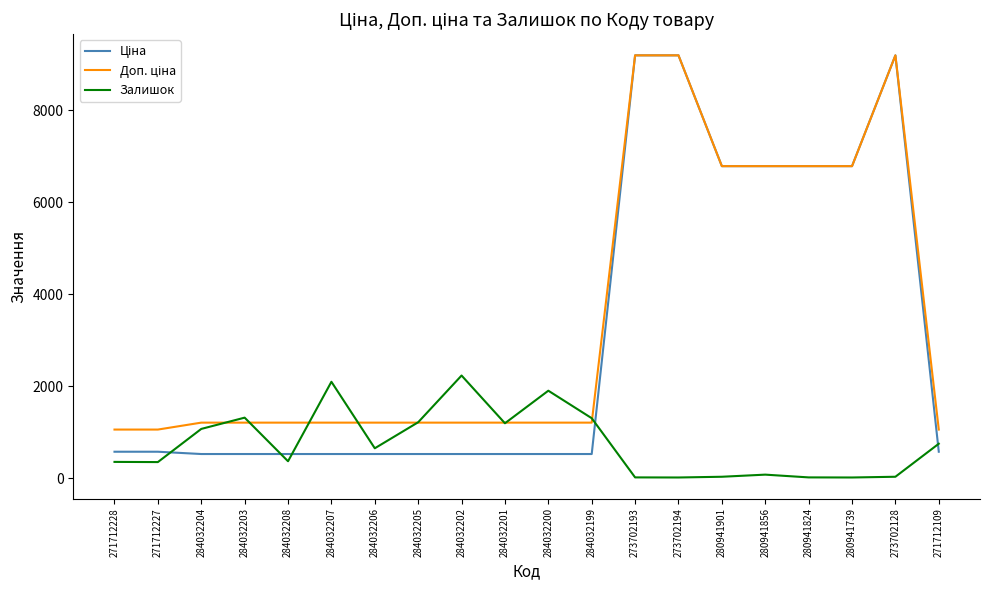

True or false: Залишок has a value of 1905.0 at 284032200.

True